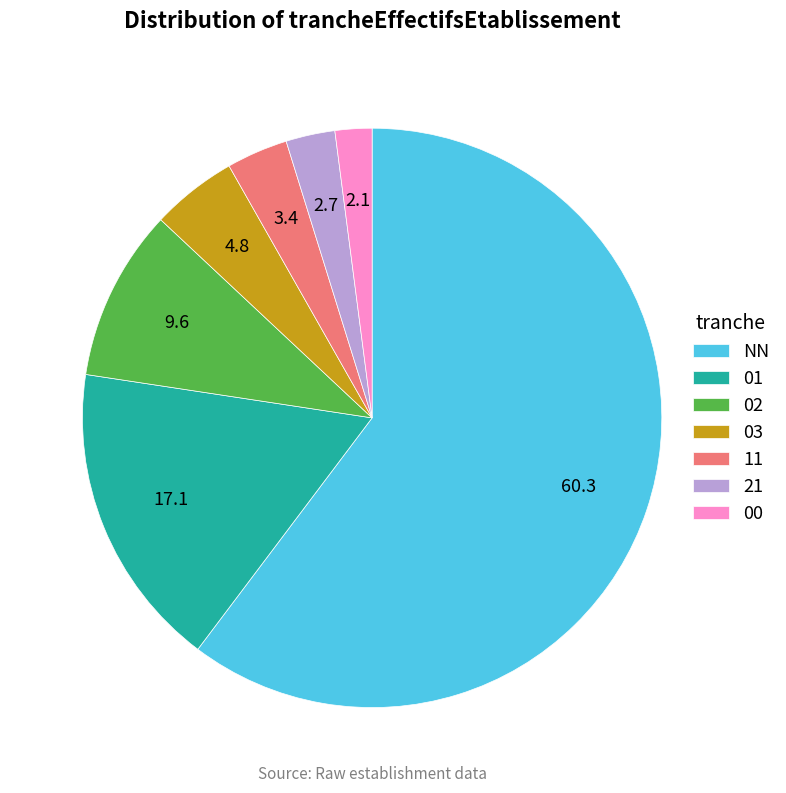

The 03 slice represents 5% of the pie. True or false?

True